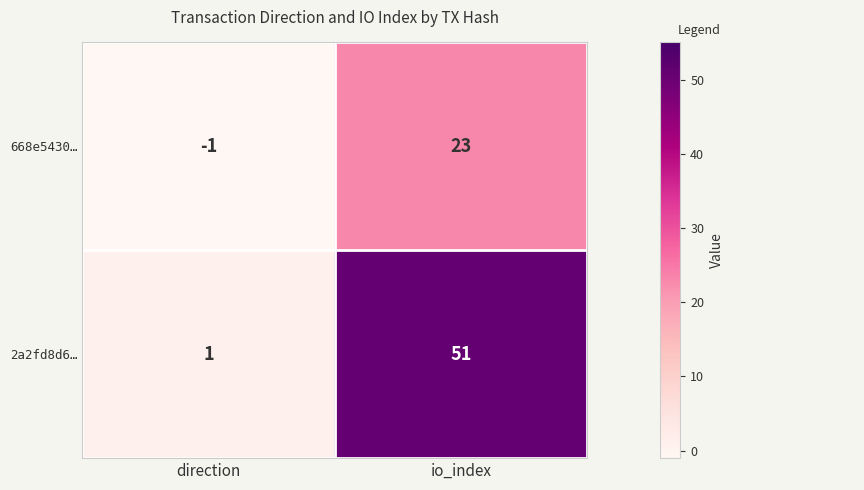

At direction, list the series in order from largest to smallest.

2a2fd8d6…, 668e5430…